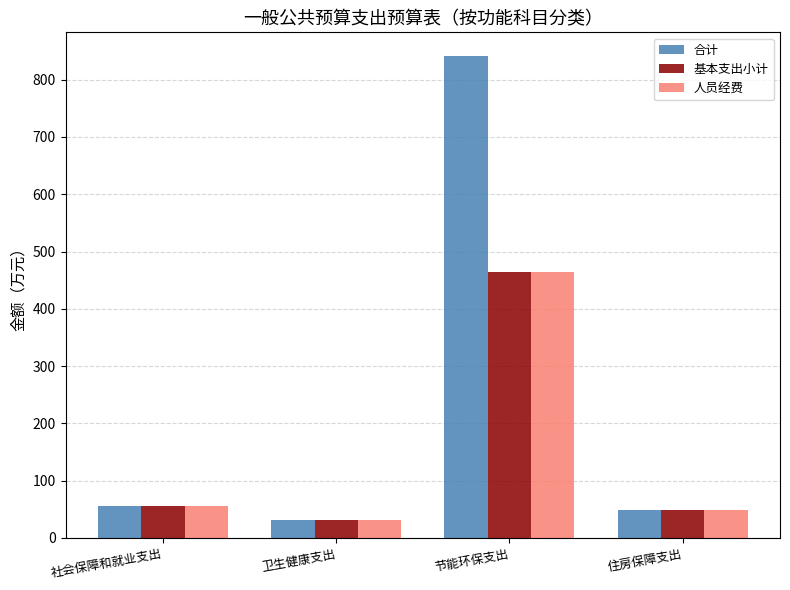

At which label does 基本支出小计 reach its minimum?

卫生健康支出